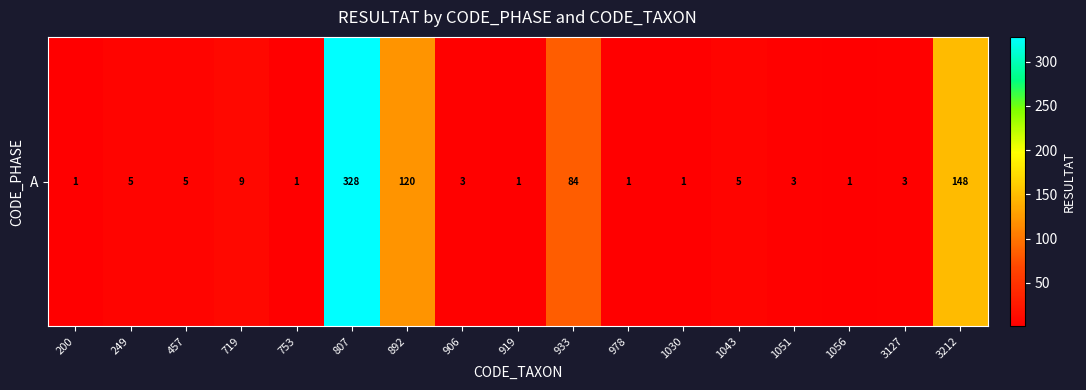

Which category has the highest value across all series?

807